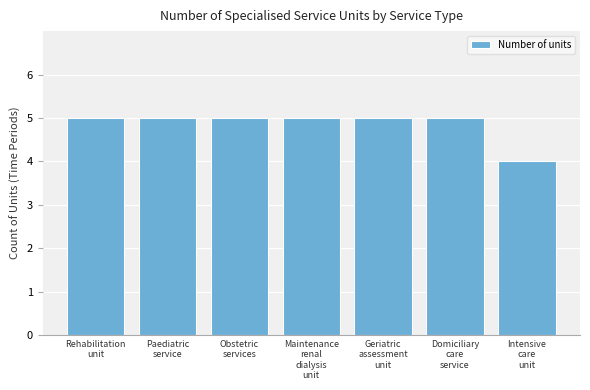

Reading right to left, what are all the values shown in this chart?

4	5	5	5	5	5	5